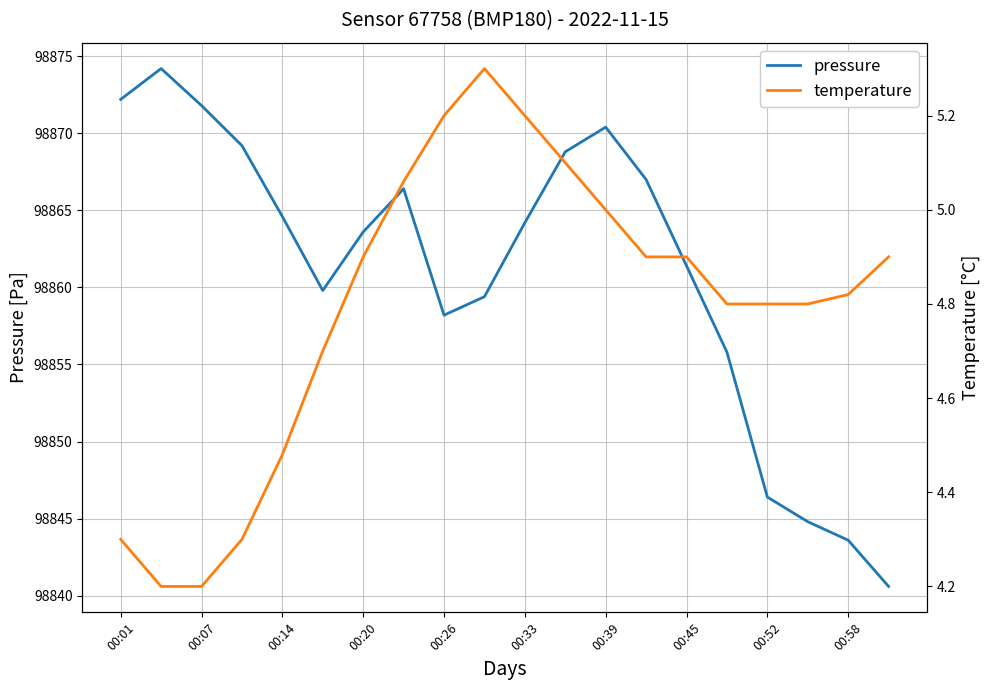

The value of pressure at 00:39 is 98870.4. True or false?

True